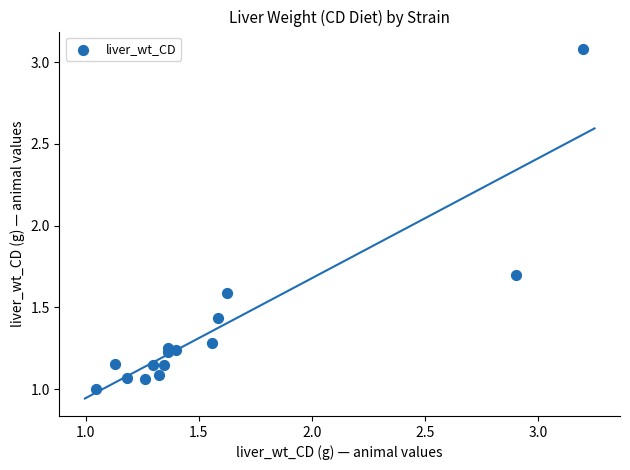

What Y value in the scatter plot is closest to 2?

1.7